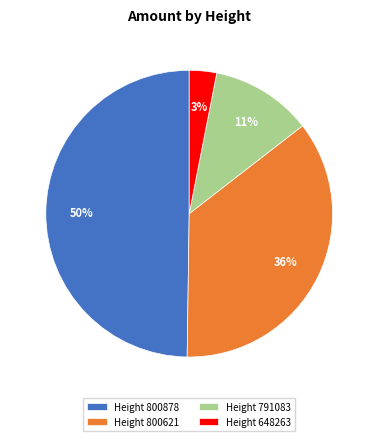

Rank the categories by value from lowest to highest.

Height 648263, Height 791083, Height 800621, Height 800878